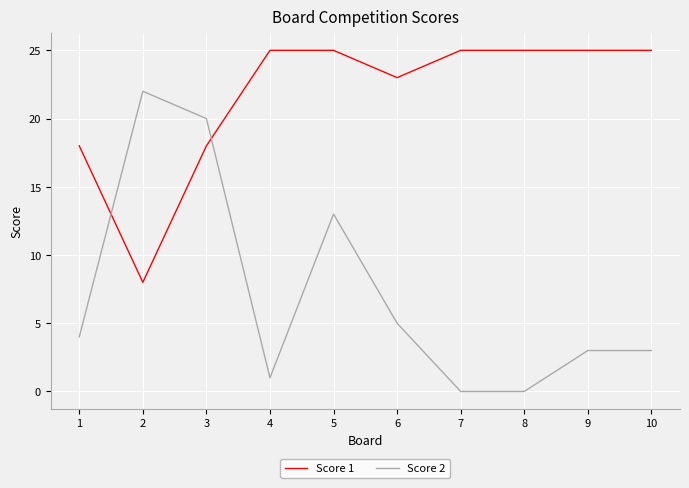

What is the difference between the maximum and minimum values in the Score 1 series?

17